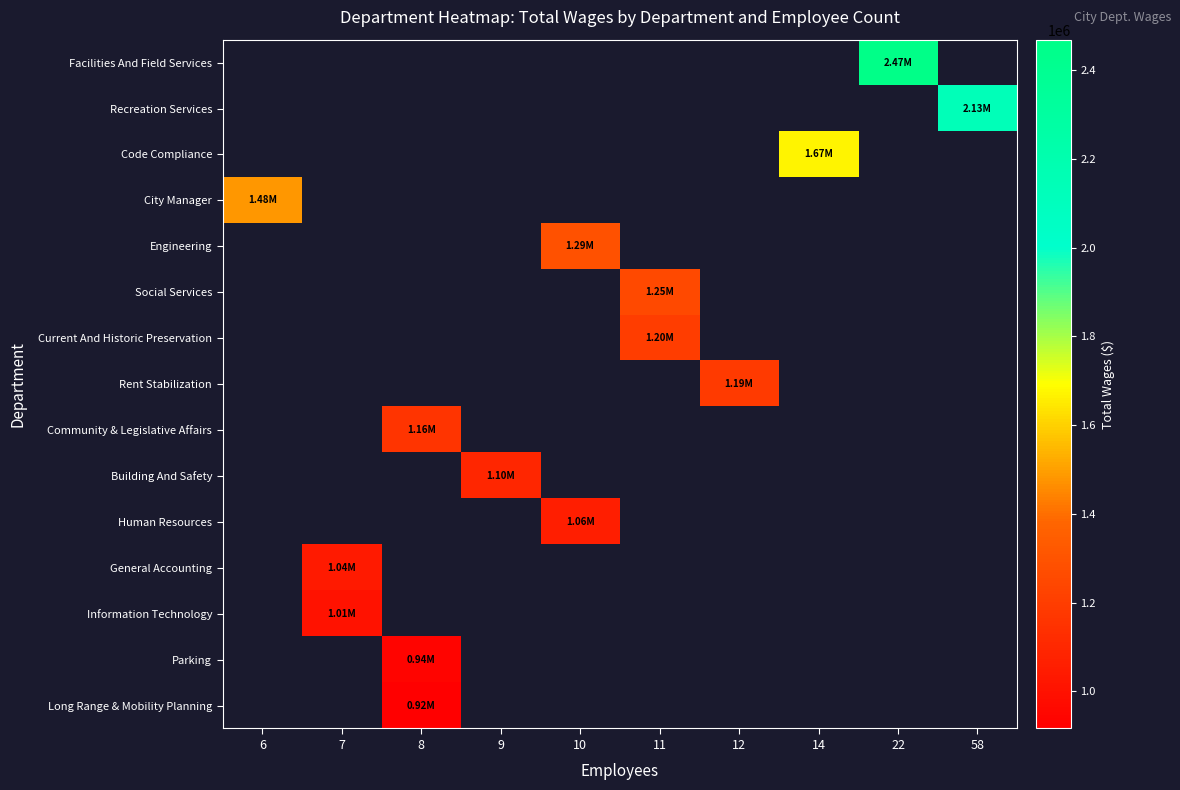

Between 9 and 58, which is larger?

58